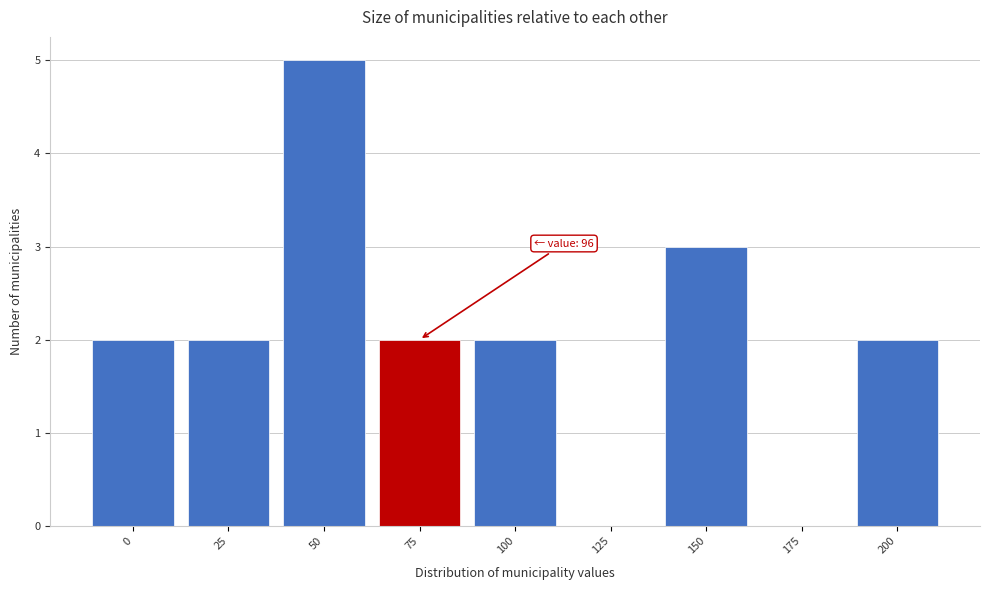

Reading right to left, list all the values displayed in this chart.

200=2	175=0	150=3	125=0	100=2	75=2	50=5	25=2	0=2